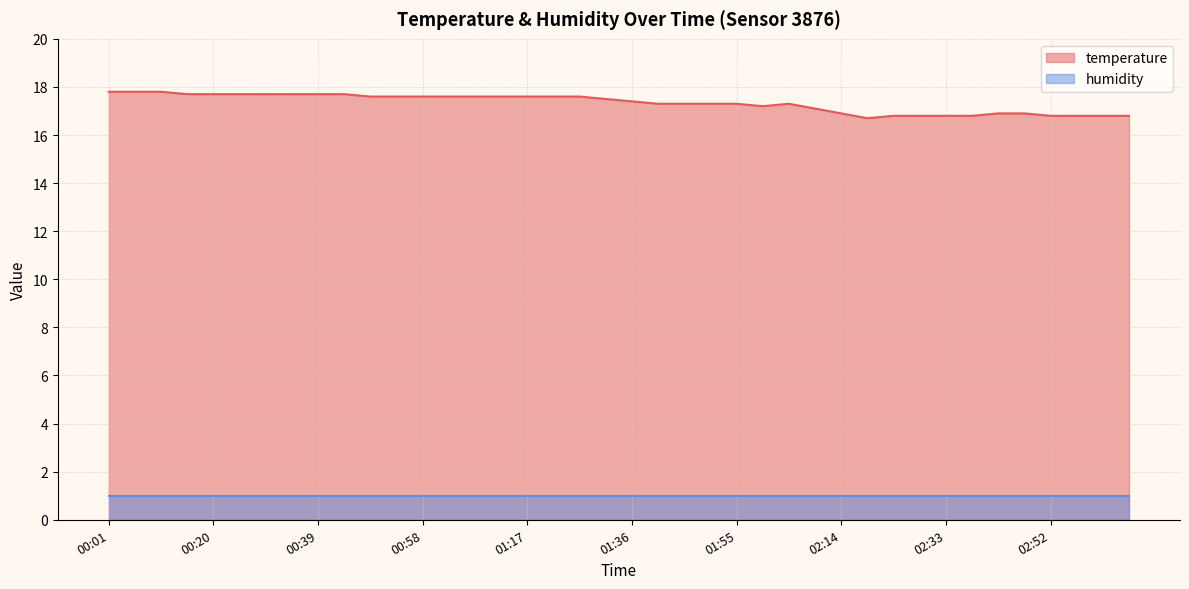

How many lines are shown in the chart?

2